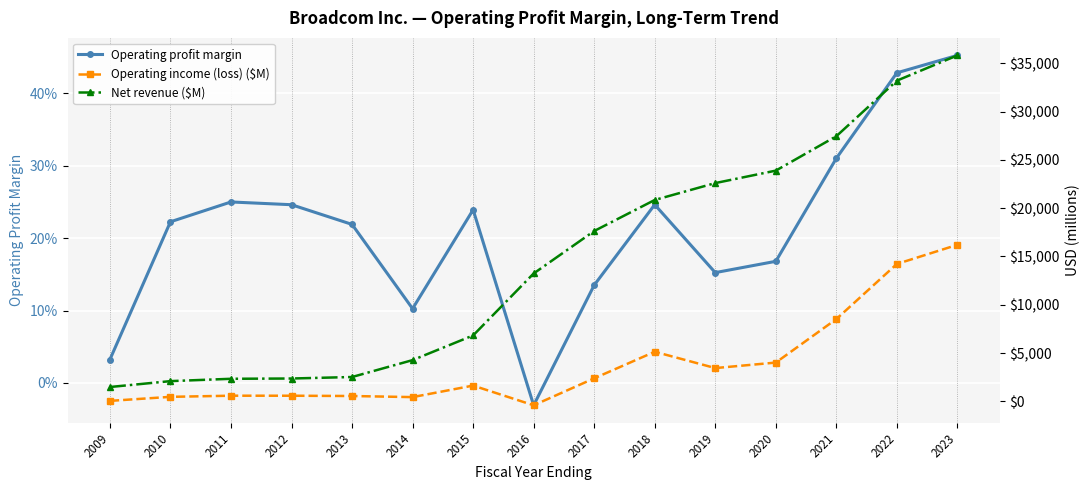

True or false: Operating profit margin has more than 0 interior local peaks.

True